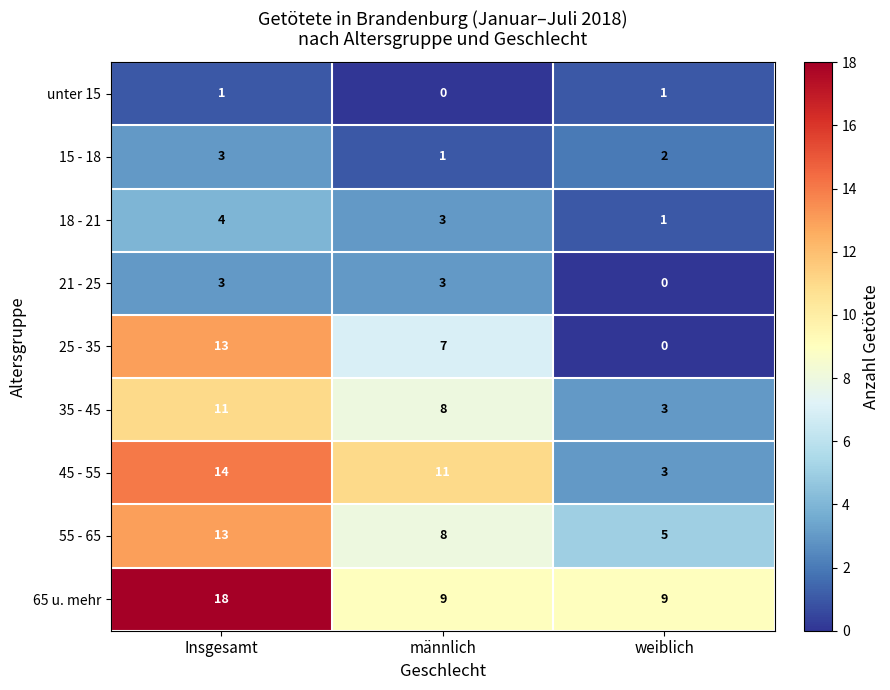

Which series has the widest spread of values?

25 - 35